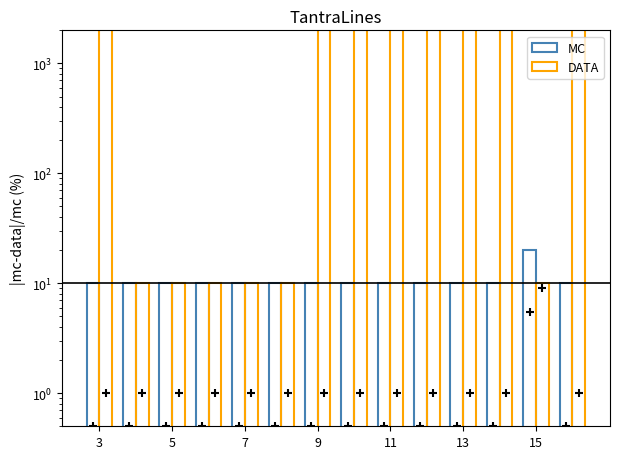

Which series contains the highest Y value?

DATA